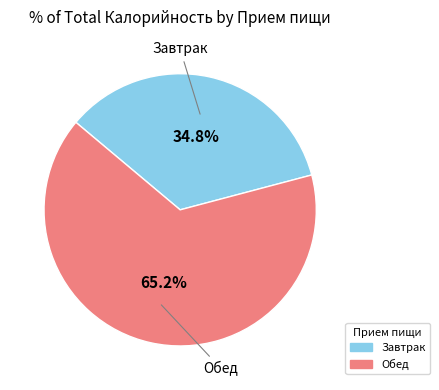

How many segments does this pie chart have?

2